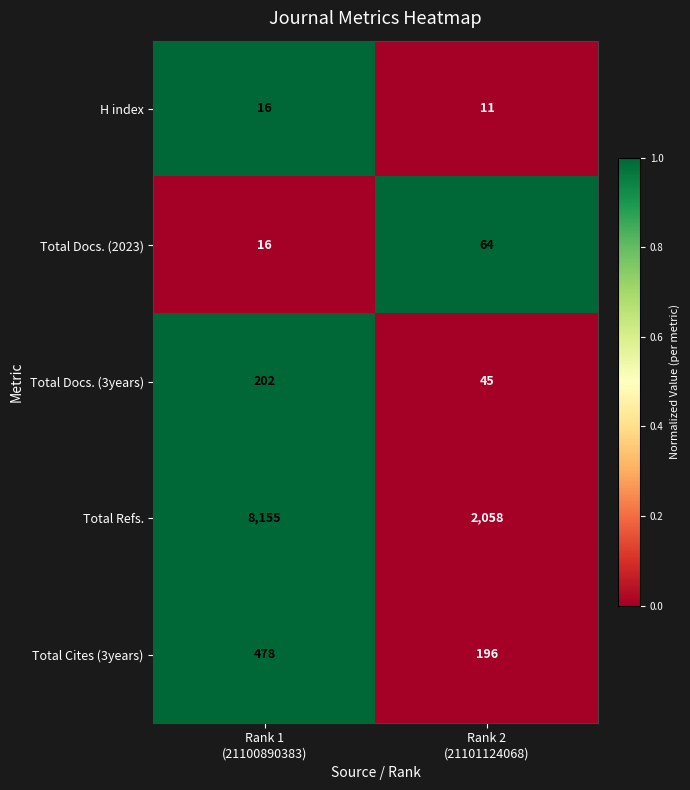

Rank the series by their maximum value, from lowest to highest.

H index, Total Docs. (2023), Total Docs. (3years), Total Cites (3years), Total Refs.